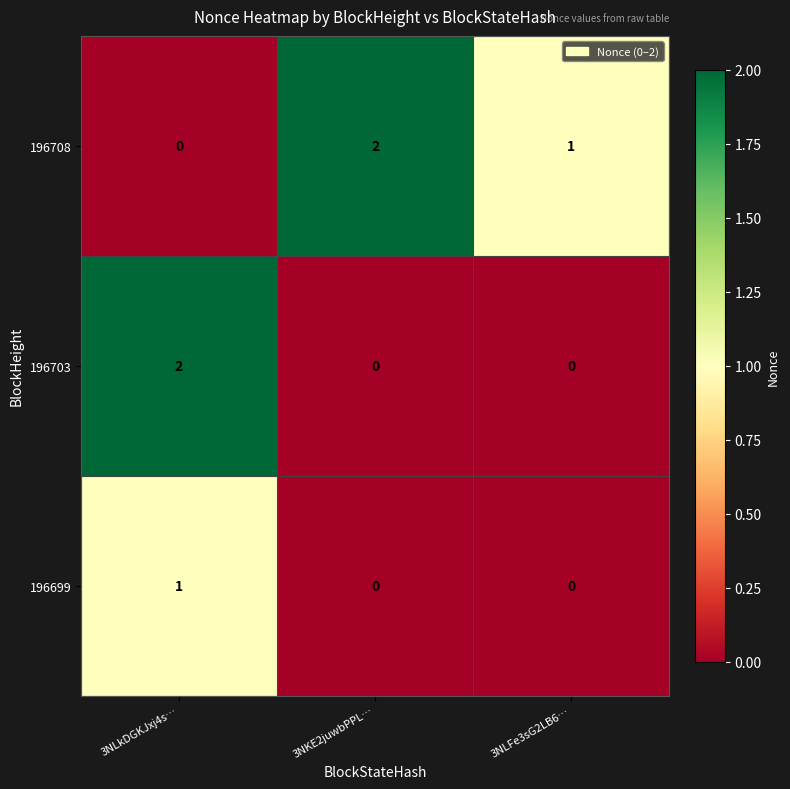

At which label does 196708 reach its peak?

3NKE2juwbPPL…